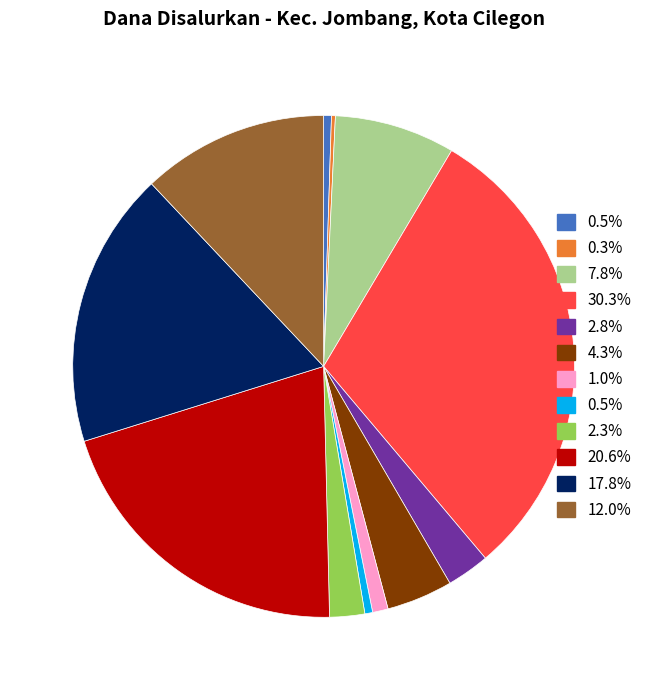

Does any single category account for the majority?

No